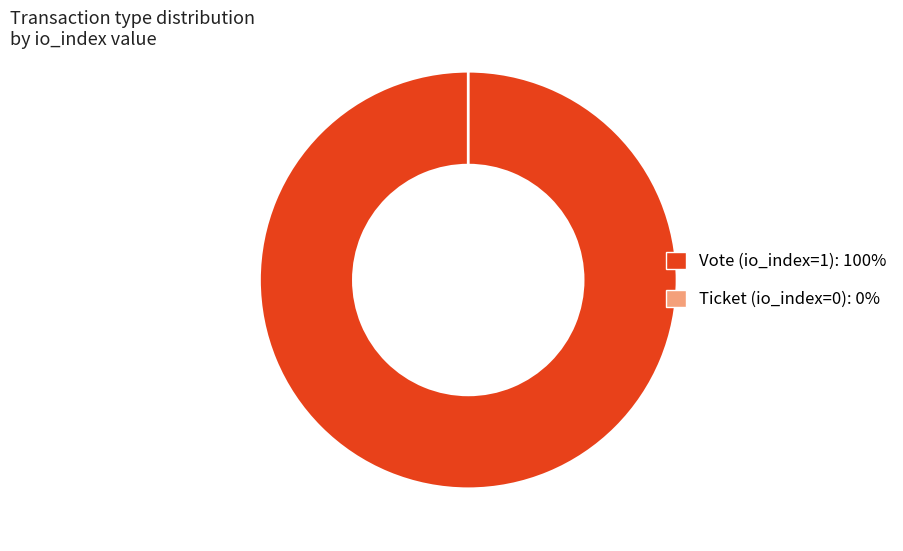

The Vote (io_index=1) slice represents 88% of the pie. True or false?

False